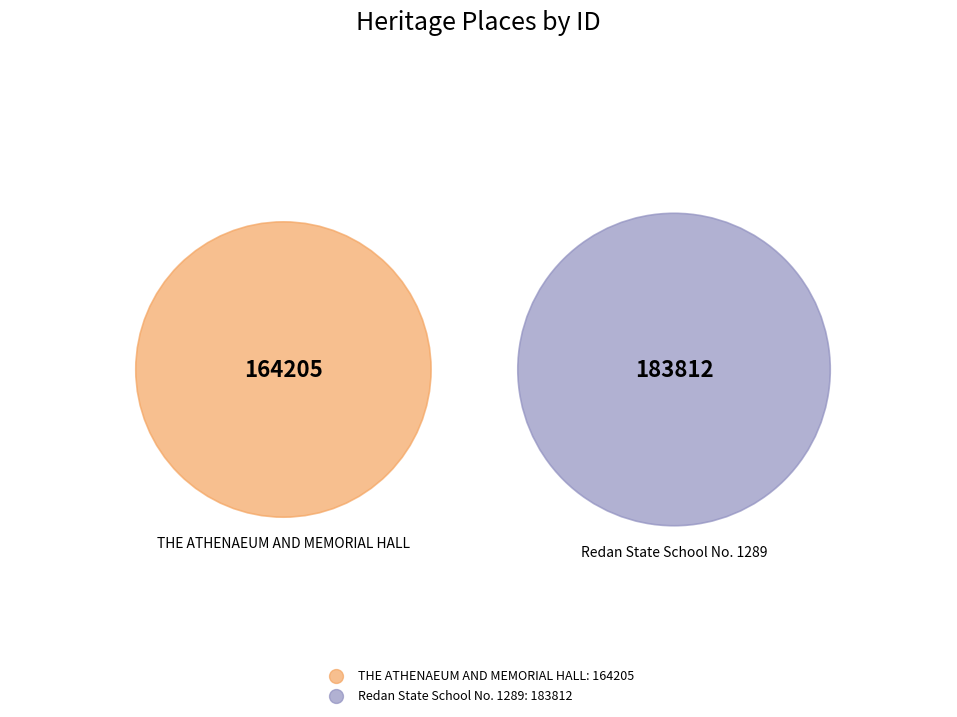

Approximately how many times larger is the value at Redan State School No. 1289 compared to THE ATHENAEUM AND MEMORIAL HALL?

1.1